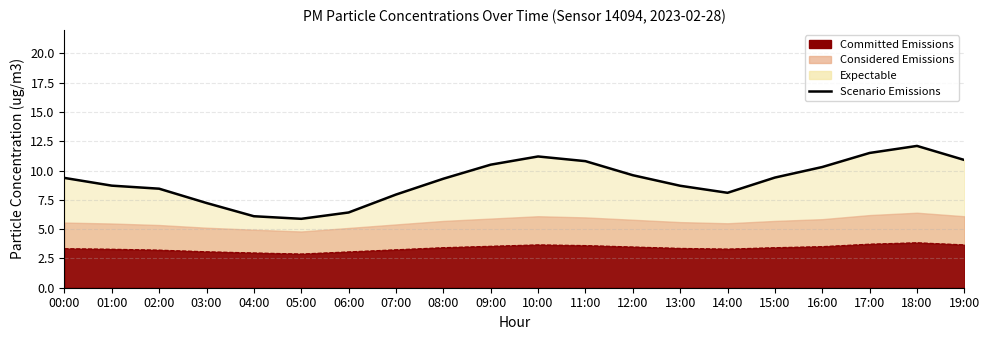

True or false: the data shows 13.7 at 00:00.

False